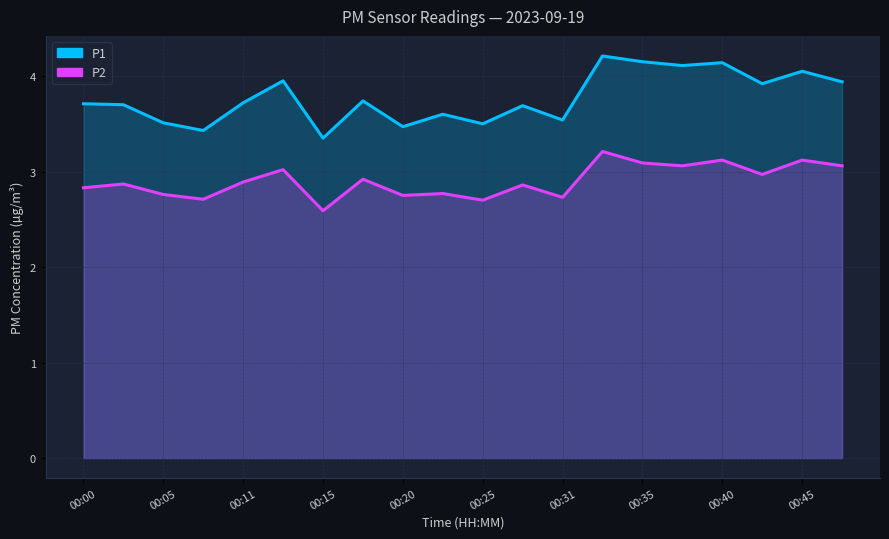

What is the value of the P2 point at the 18th from the left?

3.0